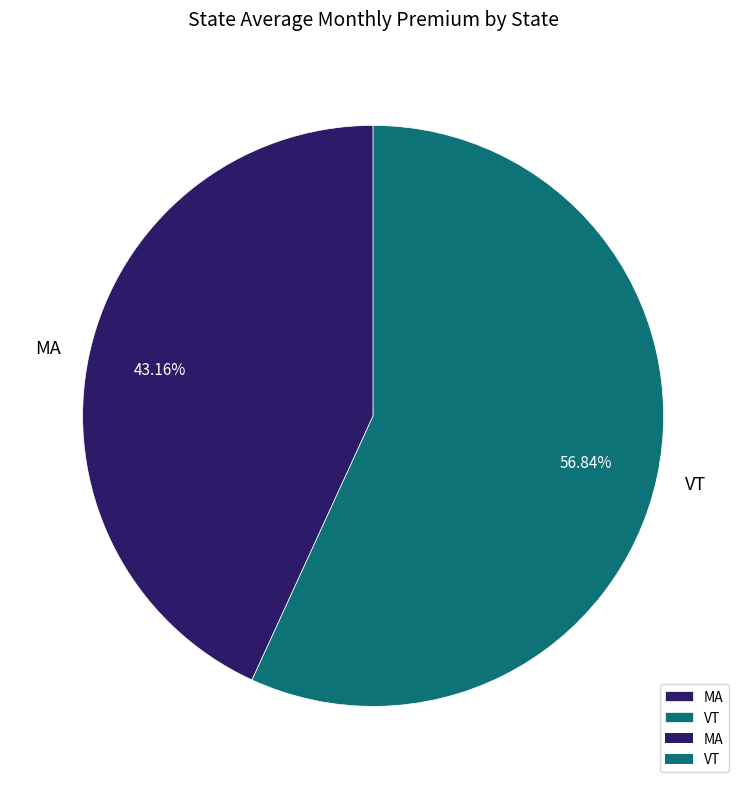

What is the largest slice in the pie chart?

VT